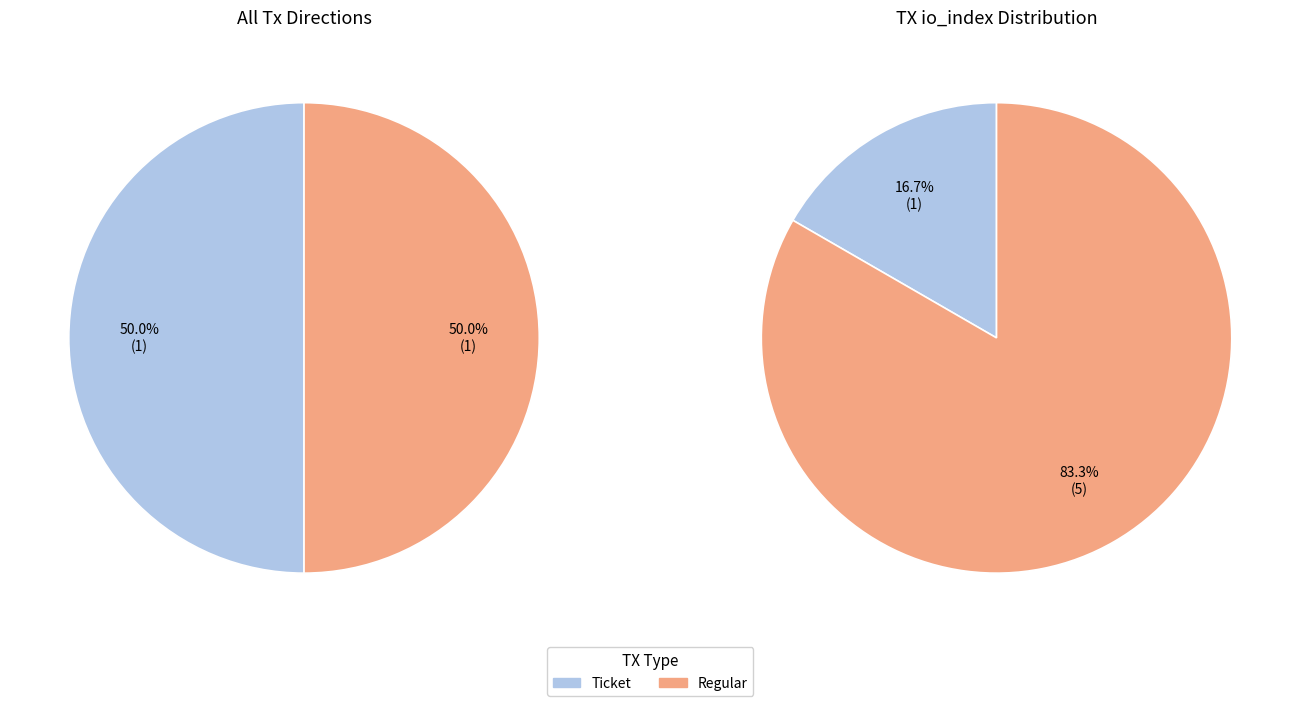

What is the smallest slice in the pie chart?

Ticket